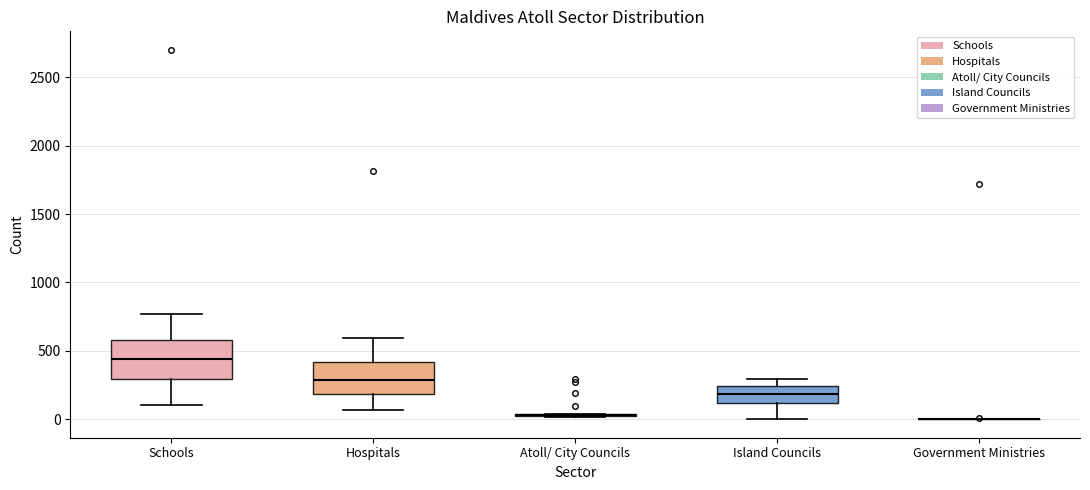

Reading left to right, transcribe this box plot: for each box, give where its median line is, the range the box spans, and where its two whiskers end, as read against the y-axis. The values are not printed on the chart, so give them approximately, as read against the axis.

Schools: median 450, box 300 to 600, whiskers 100 to 750
Hospitals: median 300, box 200 to 400, whiskers 50 to 600
Atoll/ City Councils: box collapsed to a line at 50, whiskers 0 to 50
Island Councils: median 200, box 100 to 250, whiskers 0 to 300
Government Ministries: box collapsed to a line at 0, whiskers 0 to 0